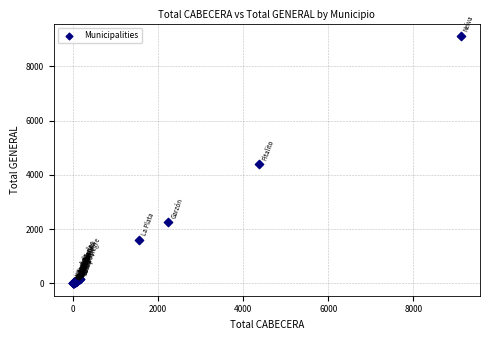

What Y value in the scatter plot is closest to 4559?

4389